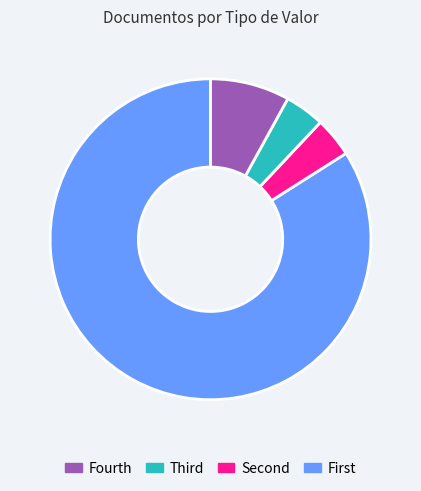

Does any single category account for the majority?

Yes